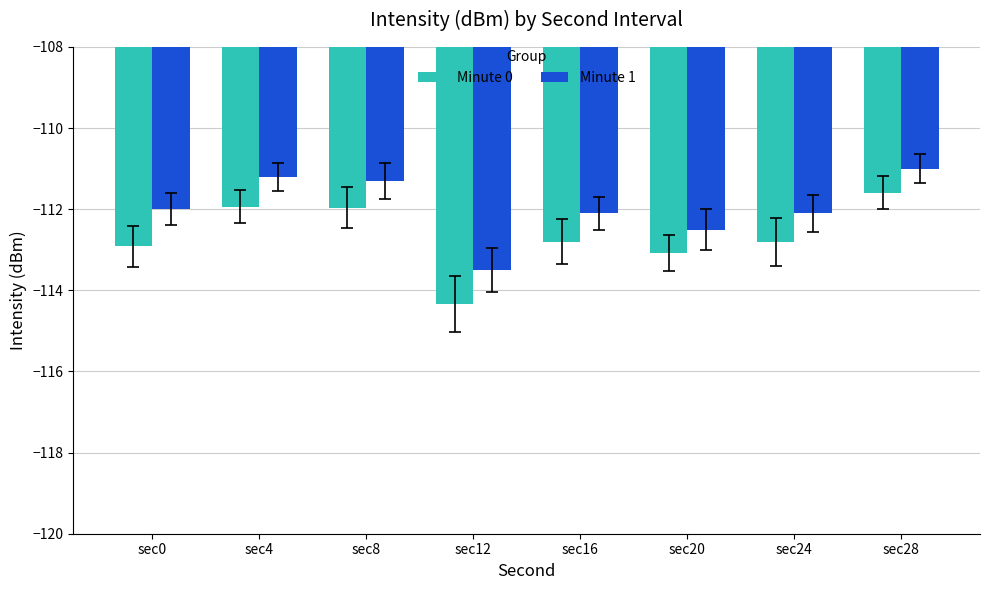

True or false: Minute 0 has a value of -29.6 at sec8.

False